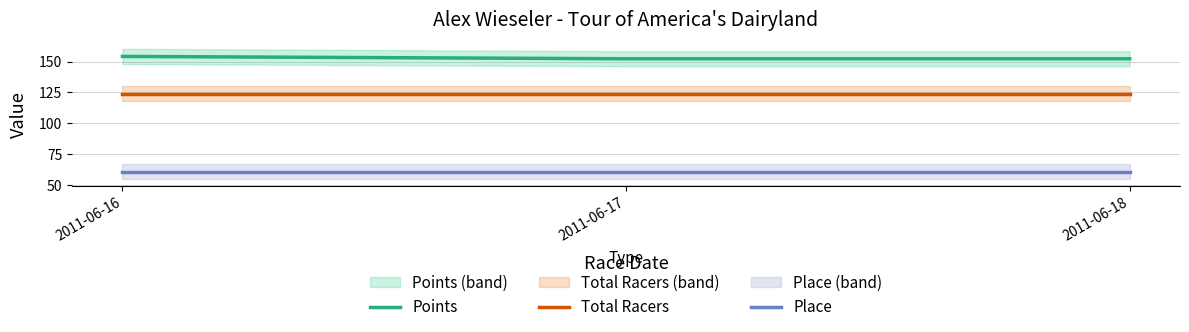

Rank the series by their maximum value, from highest to lowest.

Points, Total Racers, Place